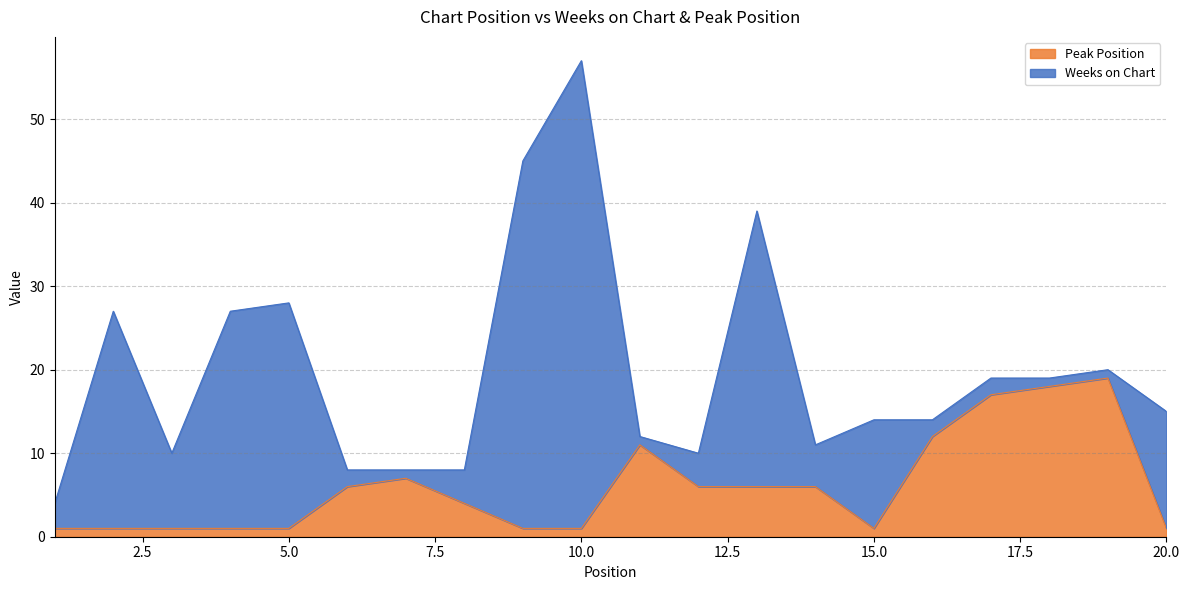

How many interior local valleys (lower than both neighbors) does the data have?

1